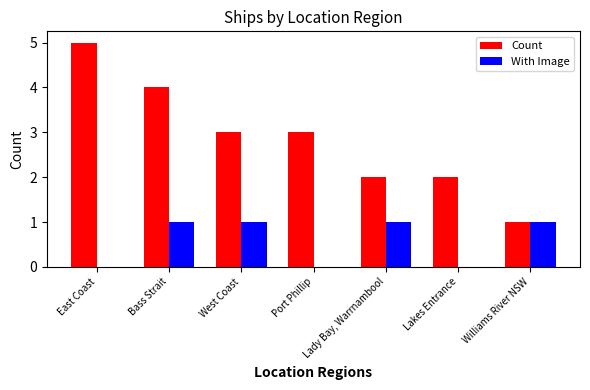

What is the approximate value of Count at Lady Bay, Warrnambool?

2